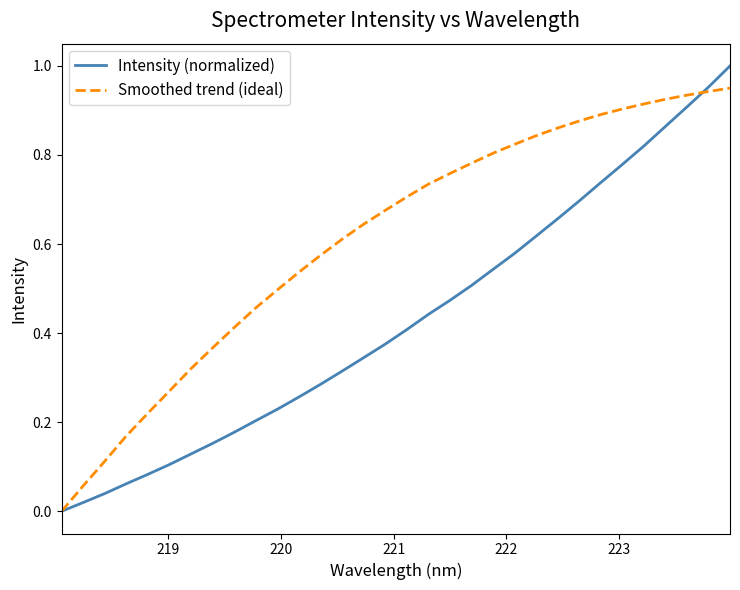

Which series has the largest total across all categories?

Smoothed trend (ideal)